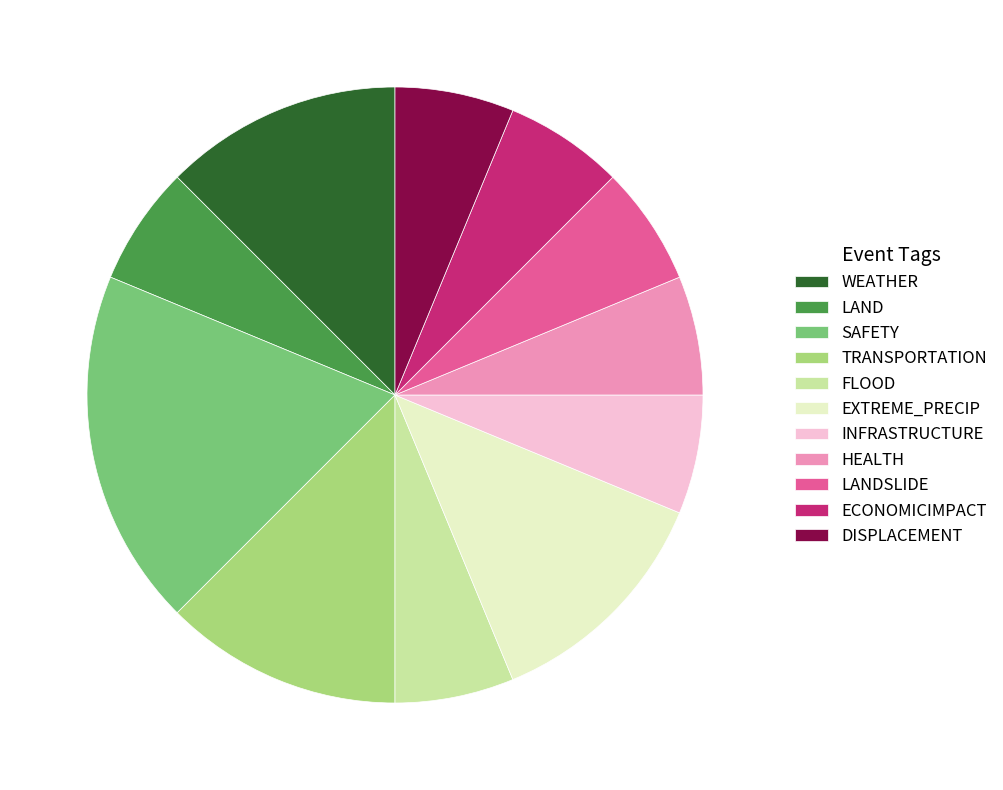

Which has a higher value, HEALTH or SAFETY?

SAFETY